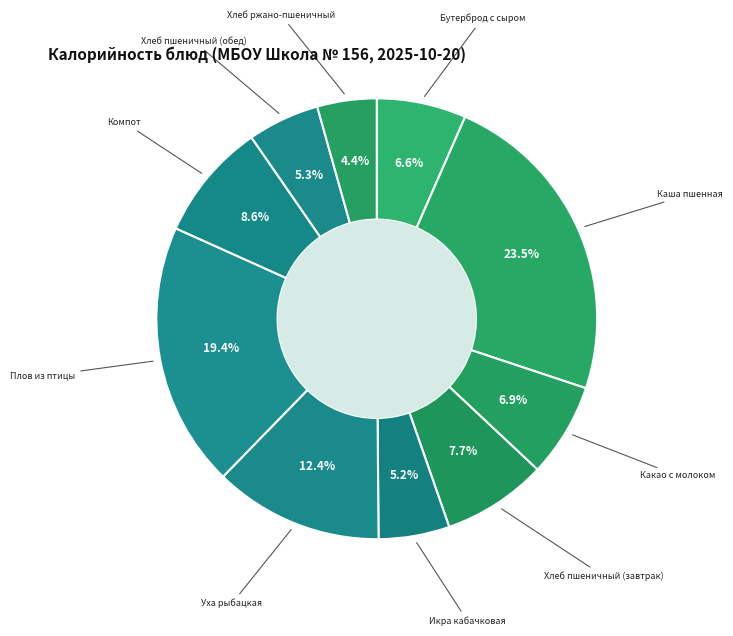

True or false: Икра кабачковая accounts for 18% of the total.

False